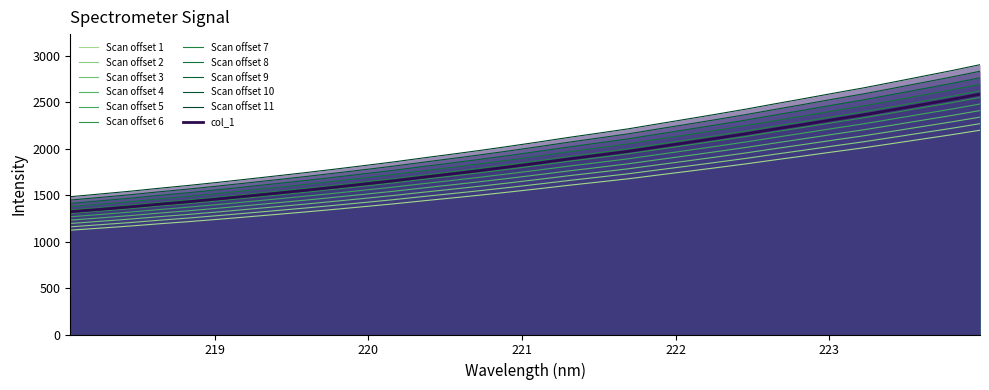

How many data points in x are less than 1569?

16